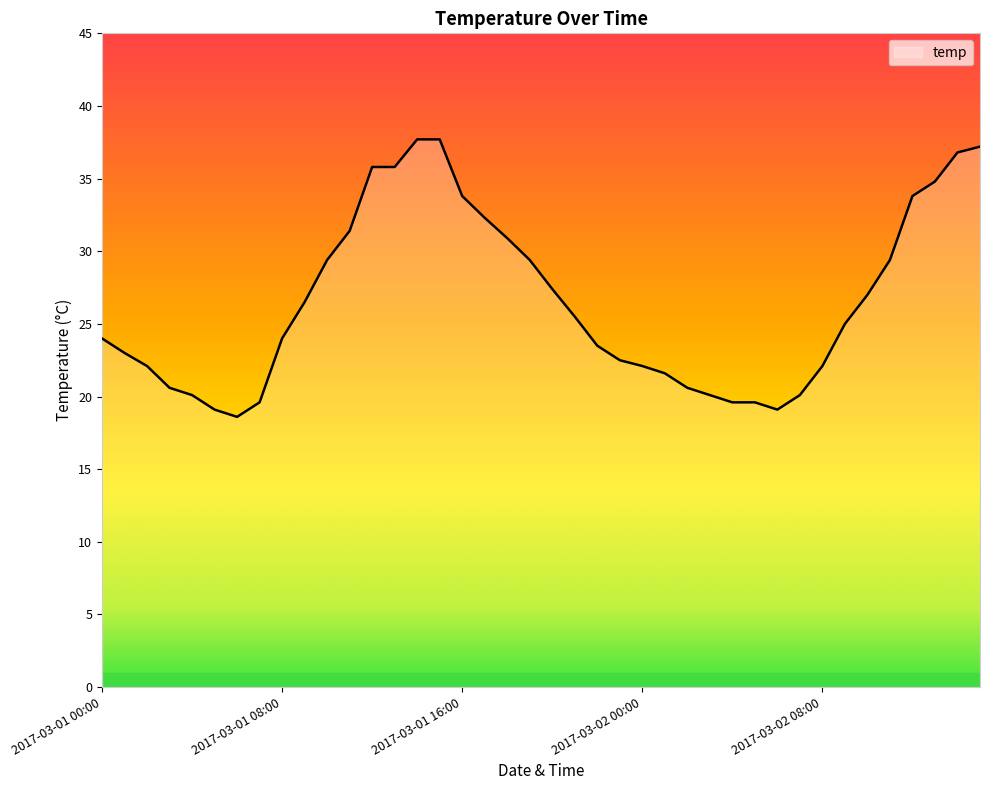

What is the greatest value displayed?

37.7